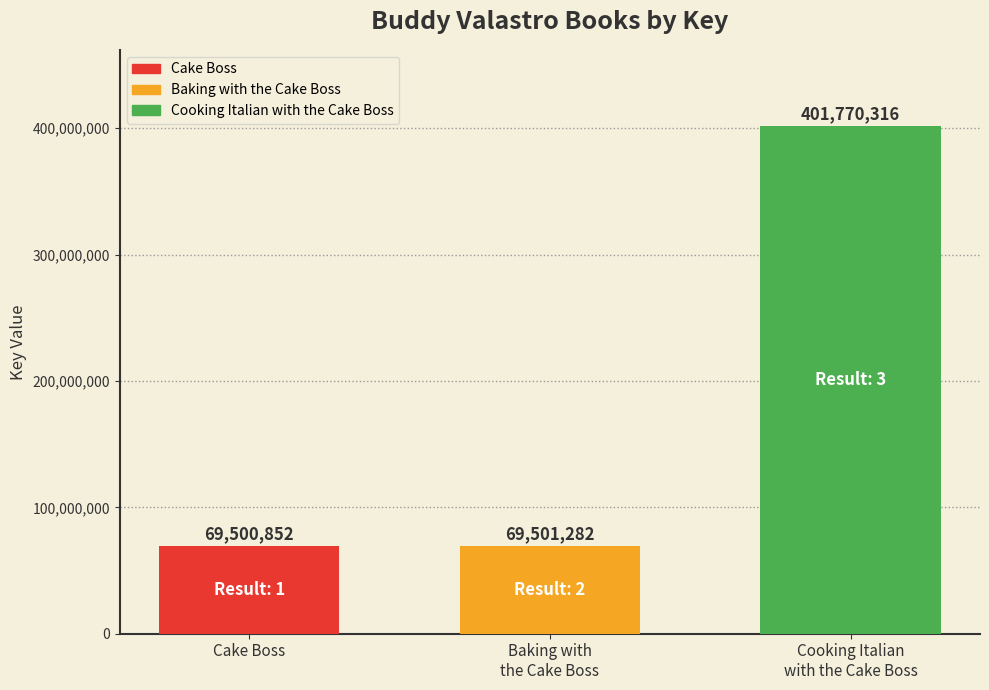

Rank the series by their maximum value, from lowest to highest.

Cake Boss, Baking with the Cake Boss, Cooking Italian with the Cake Boss